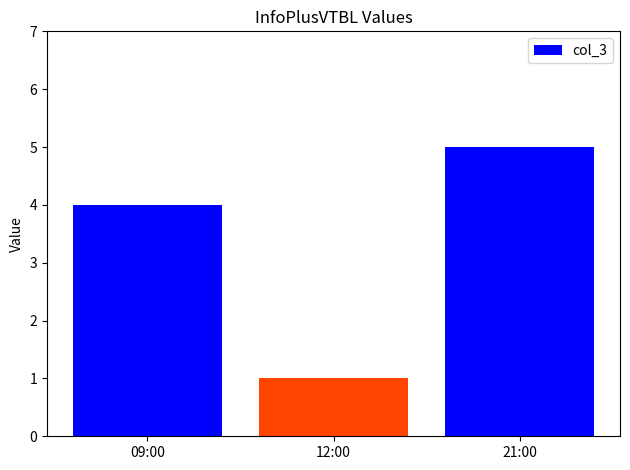

Between 09:00 and 21:00, which is larger?

21:00